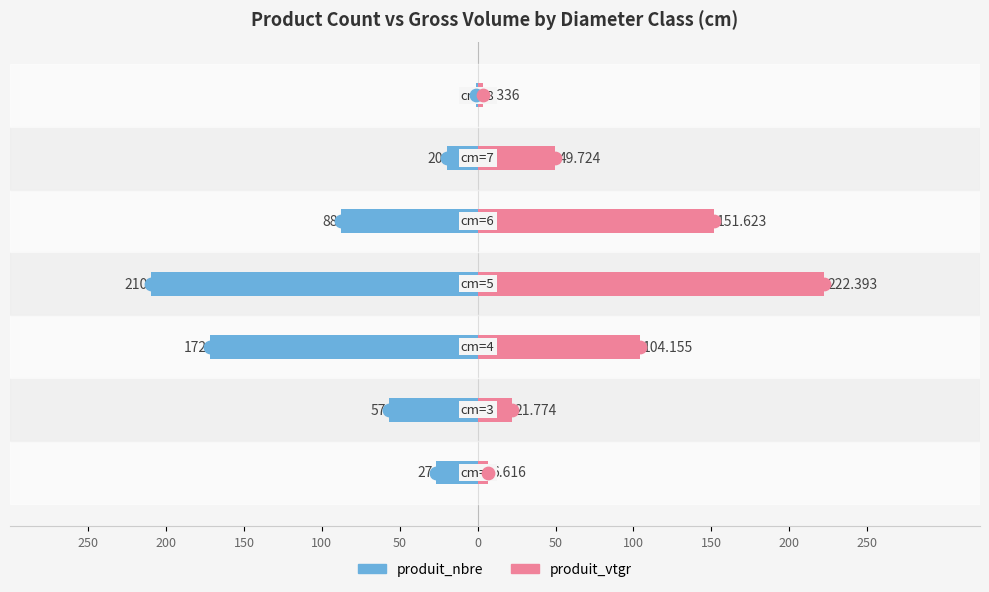

At how many categories does at least one series exceed 203?

1